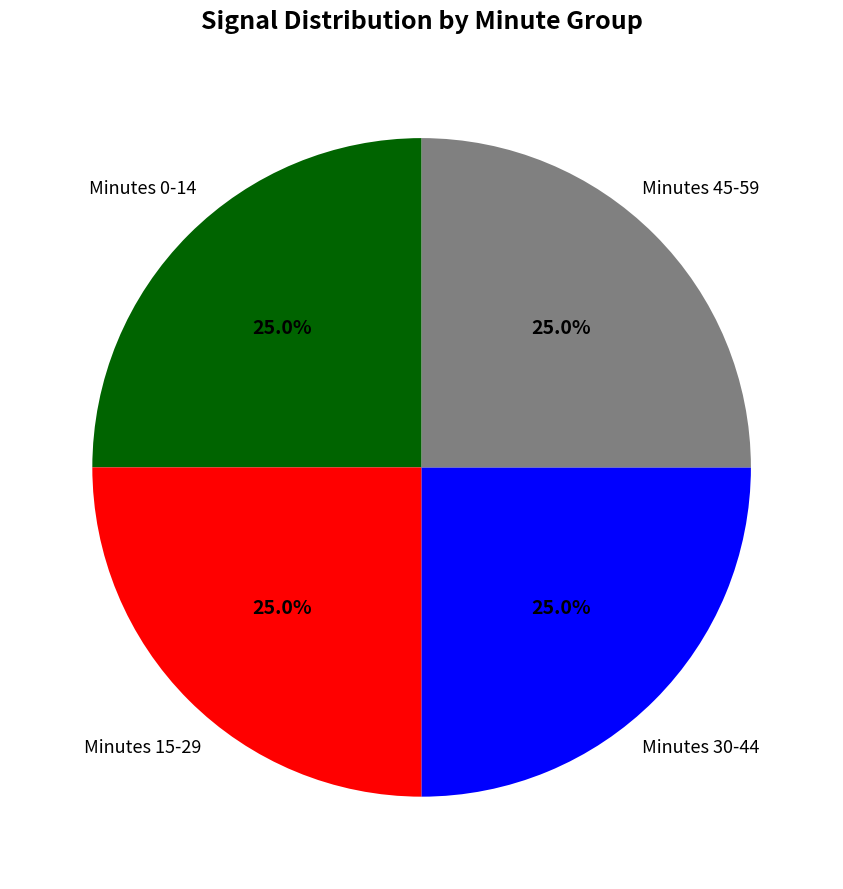

To the nearest percent, what is the average slice percentage?

25%